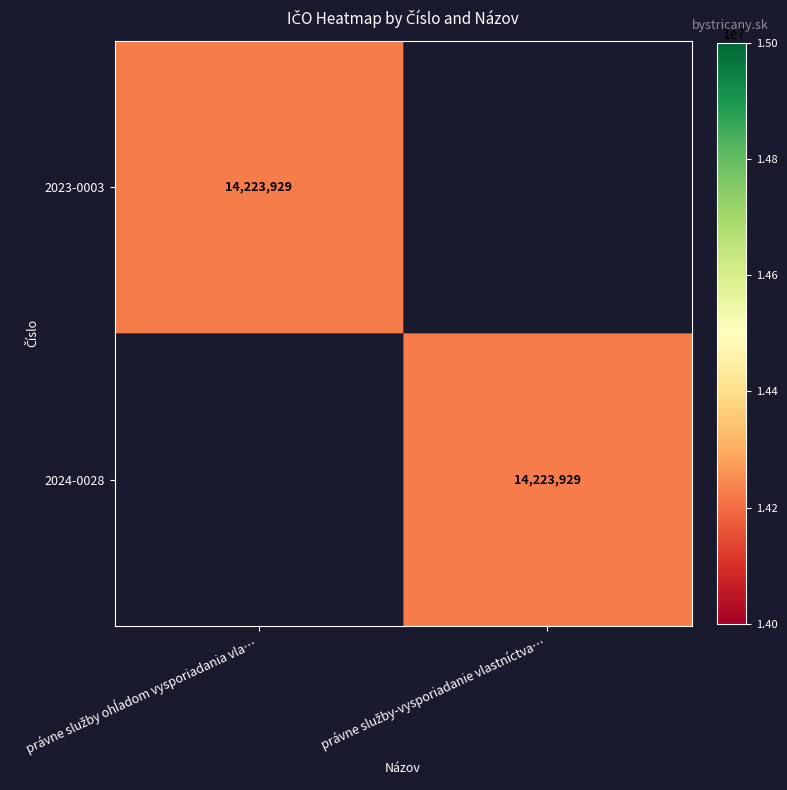

Which series has the largest total across all categories?

2023-0003